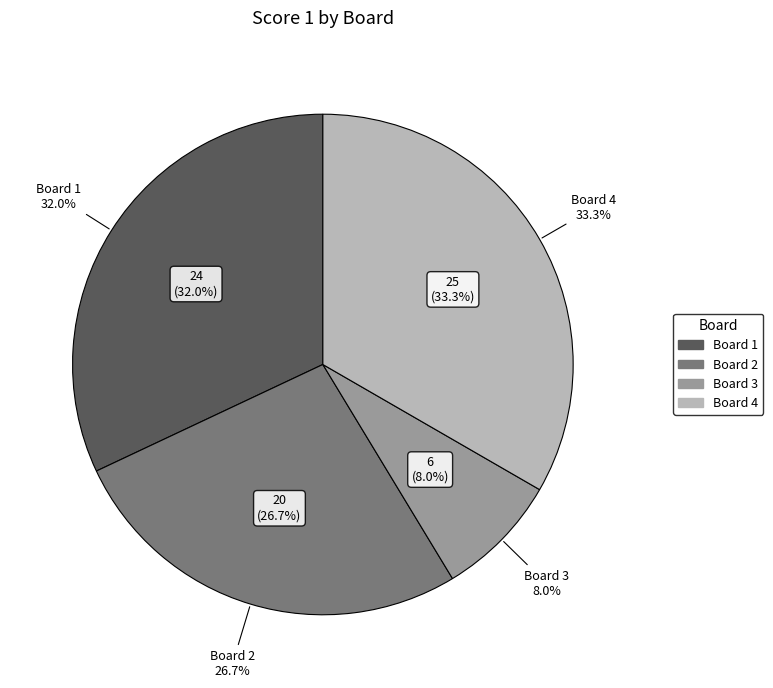

Is it true that Board 3
Gaifas Emanuele is 17% of the pie?

False